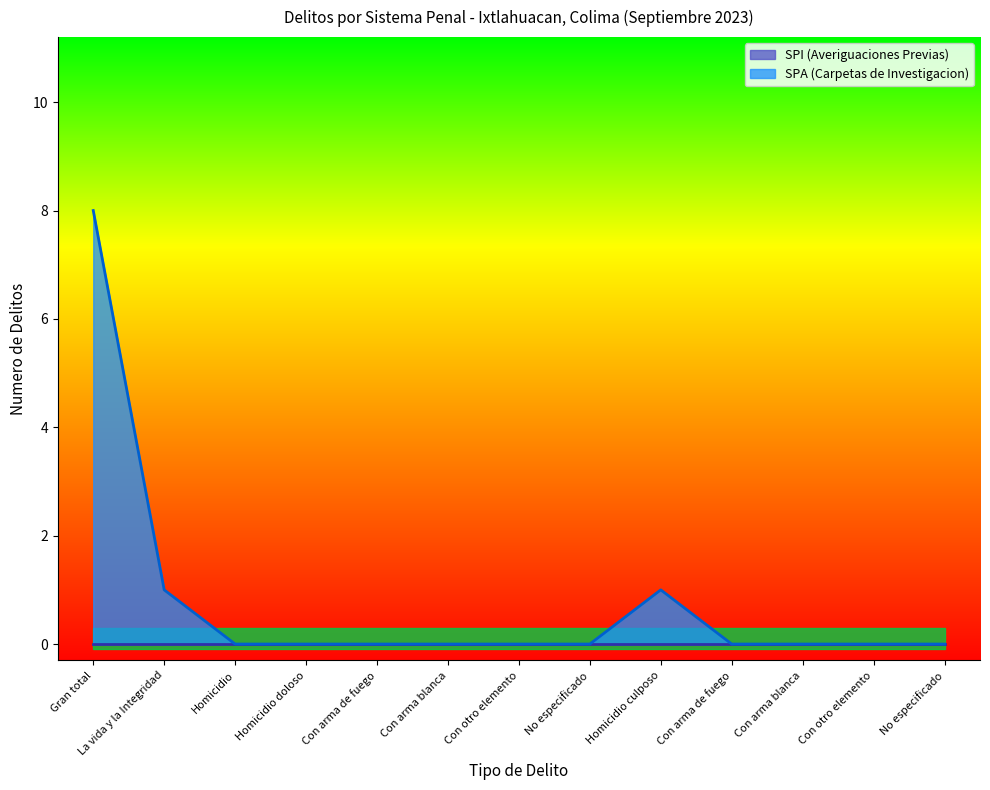

Is it true that the value at No especificado is 0?

True